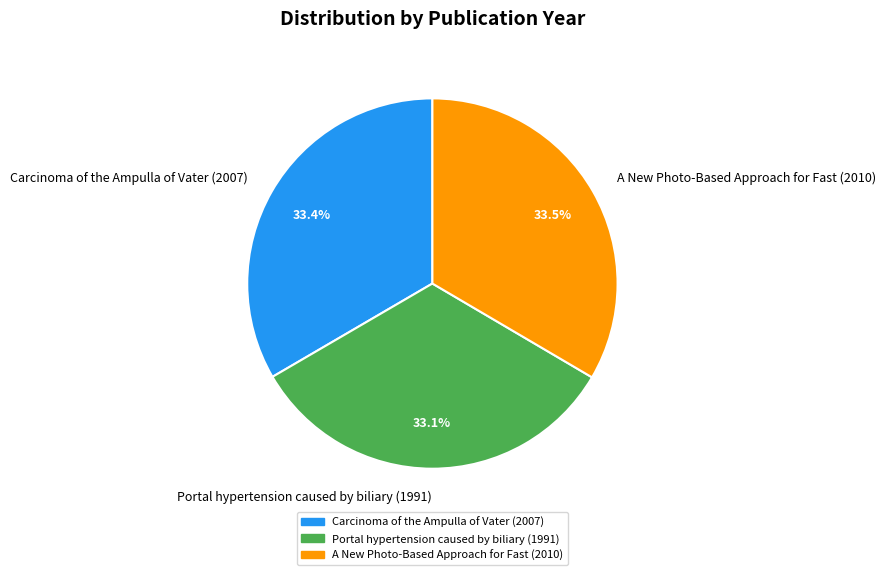

The A New Photo-Based Approach for Fast (2010) slice represents 48% of the pie. True or false?

False